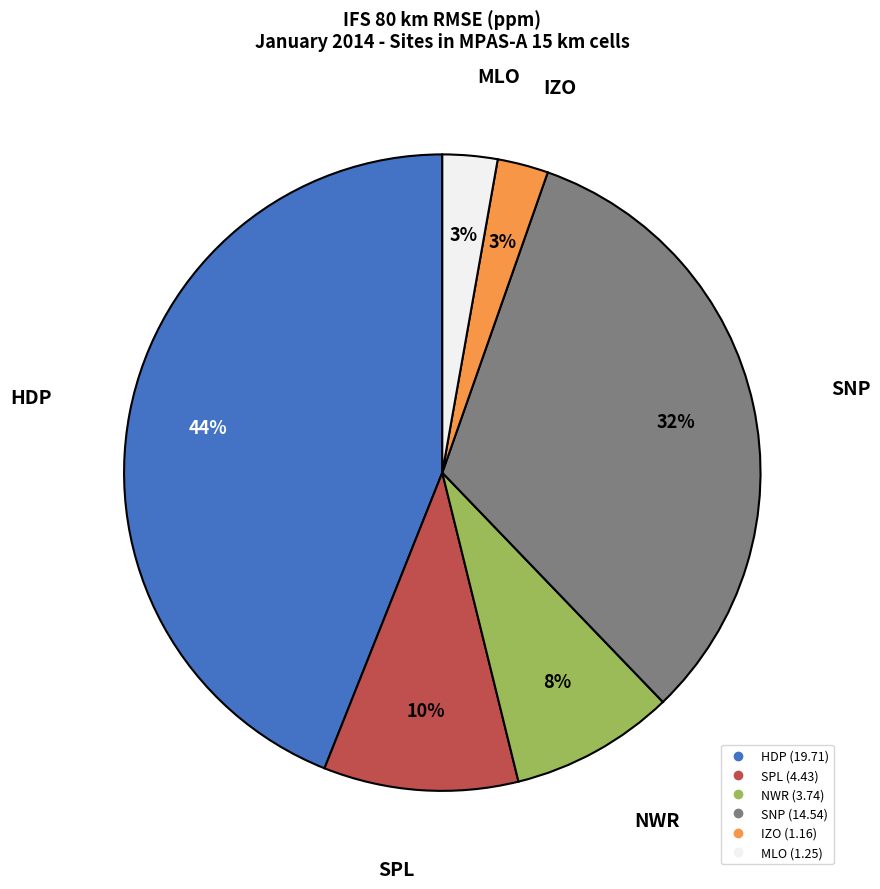

How many slices are in this pie chart?

6